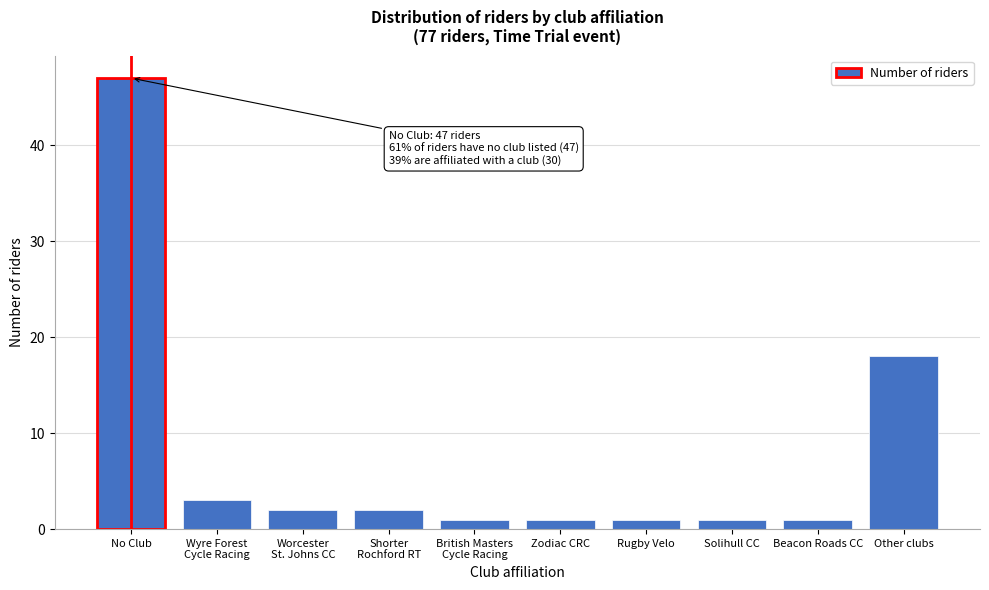

Reading right to left, what are all the values shown in this chart?

18	1	1	1	1	1	2	2	3	47